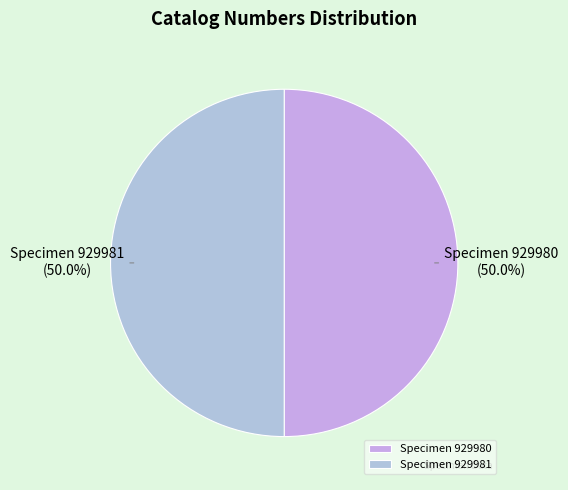

Combined, do Specimen 929981 and Specimen 929980 account for over 50%?

Yes